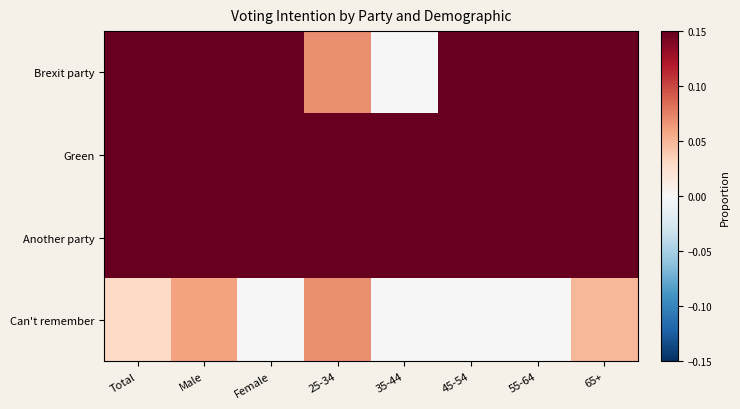

At how many categories does at least one series exceed 0?

8